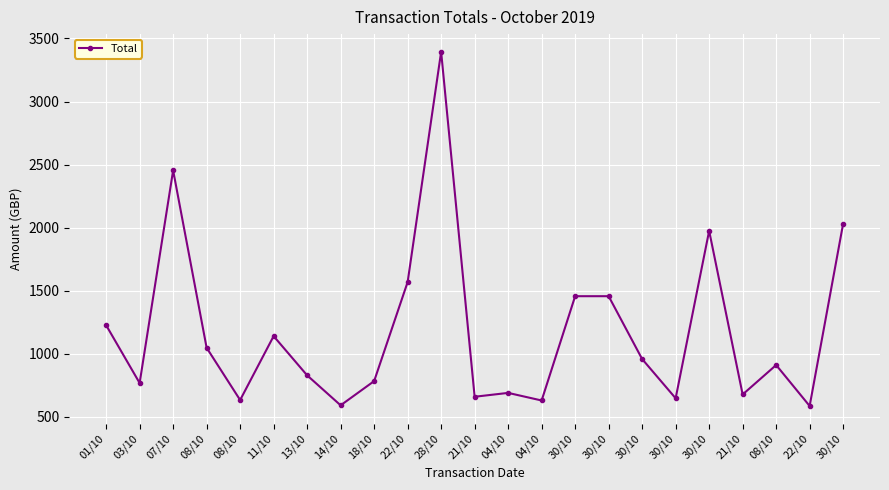

What is the sum of the values at 21/10 and 08/10?

1570.0